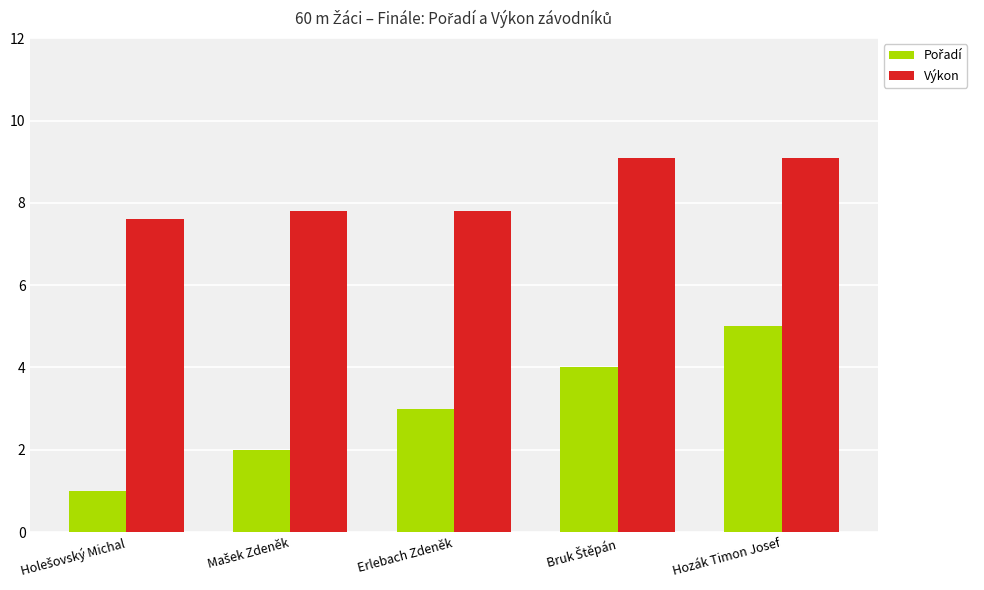

Which series has the largest total across all categories?

Výkon